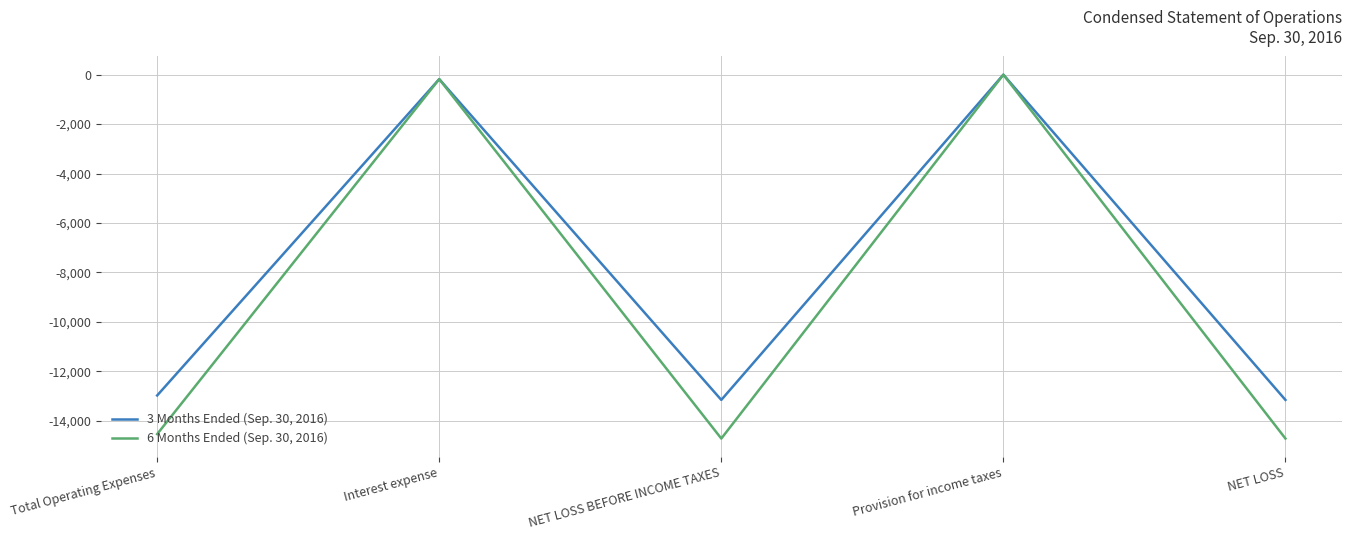

What is the difference between the maximum and second lowest values in the 6 Months Ended (Sep. 30, 2016) series?

14715